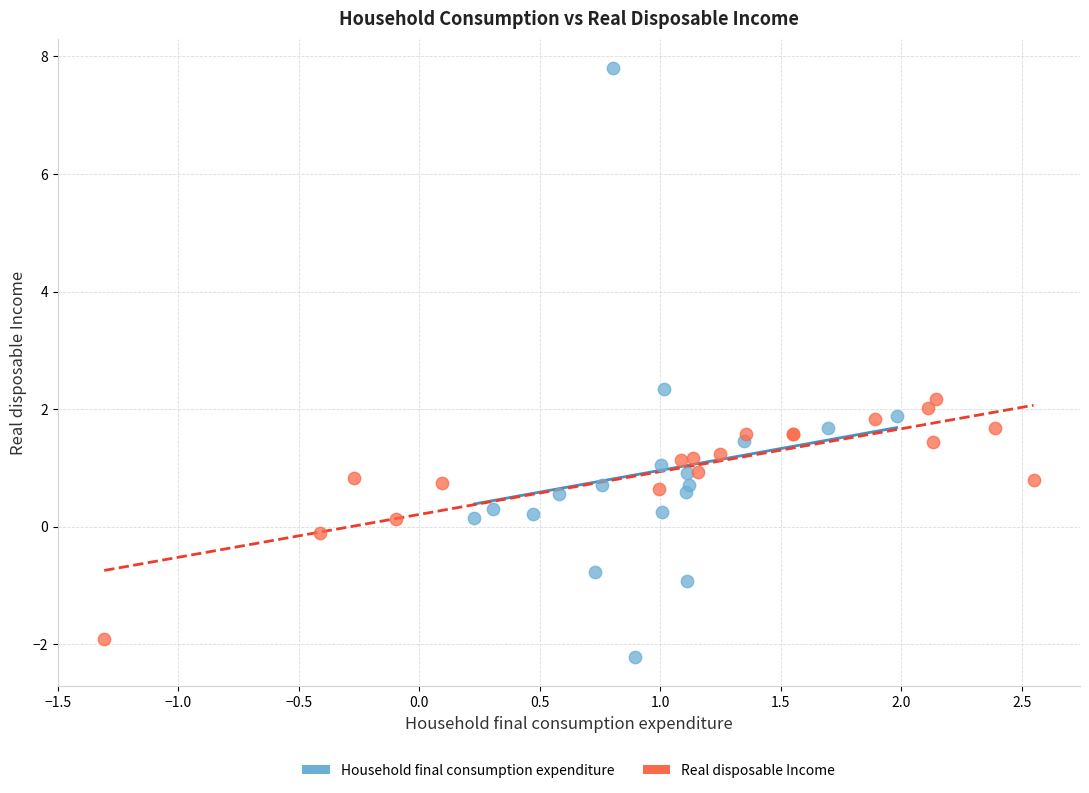

Which series has the largest Y range (max minus min)?

Household final consumption expenditure